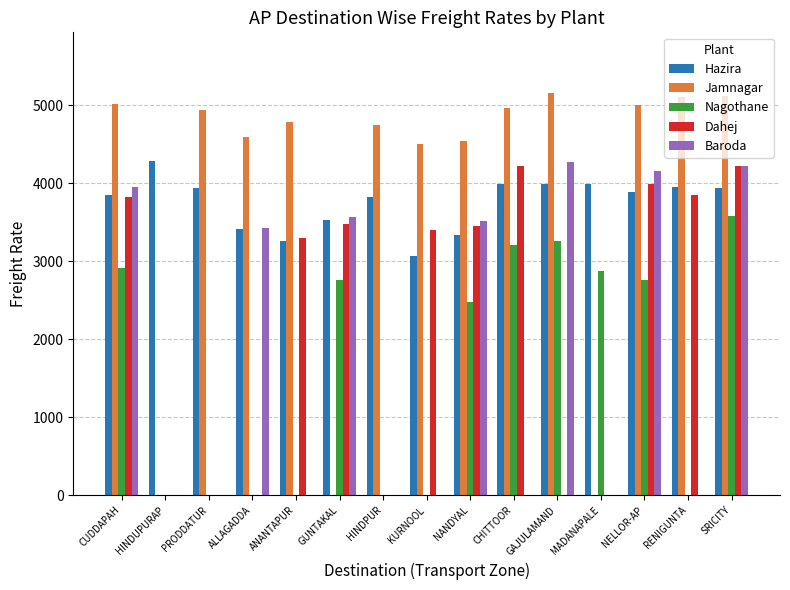

Is the value of Jamnagar at GAJULAMAND greater than the value of Hazira at HINDUPURAP?

Yes